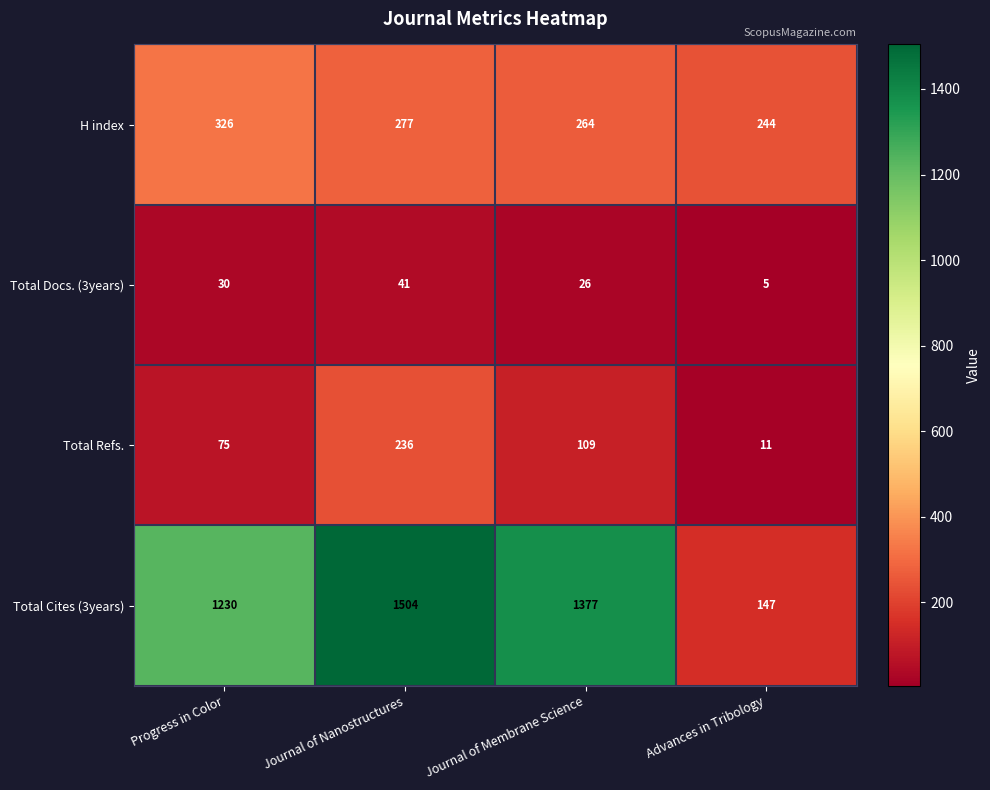

List the series in order of their peak value, highest first.

Total Cites (3years), H index, Total Refs., Total Docs. (3years)